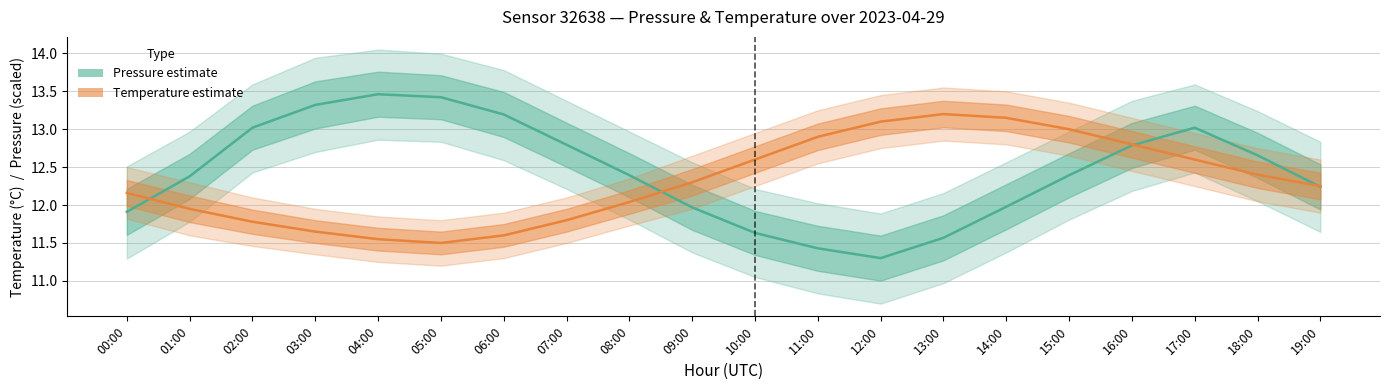

True or false: Temperature (Est.) has more than 1 interior local peaks.

False